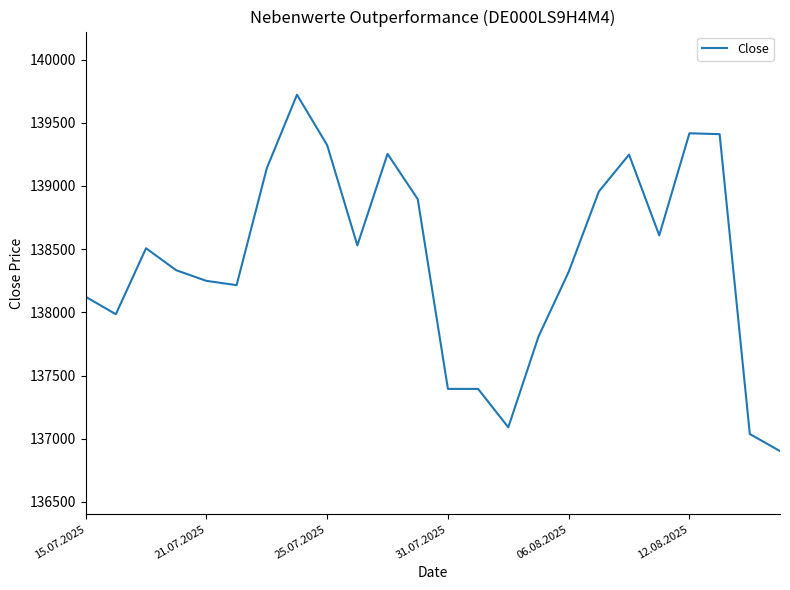

What is the minimum value shown in the chart?

136902